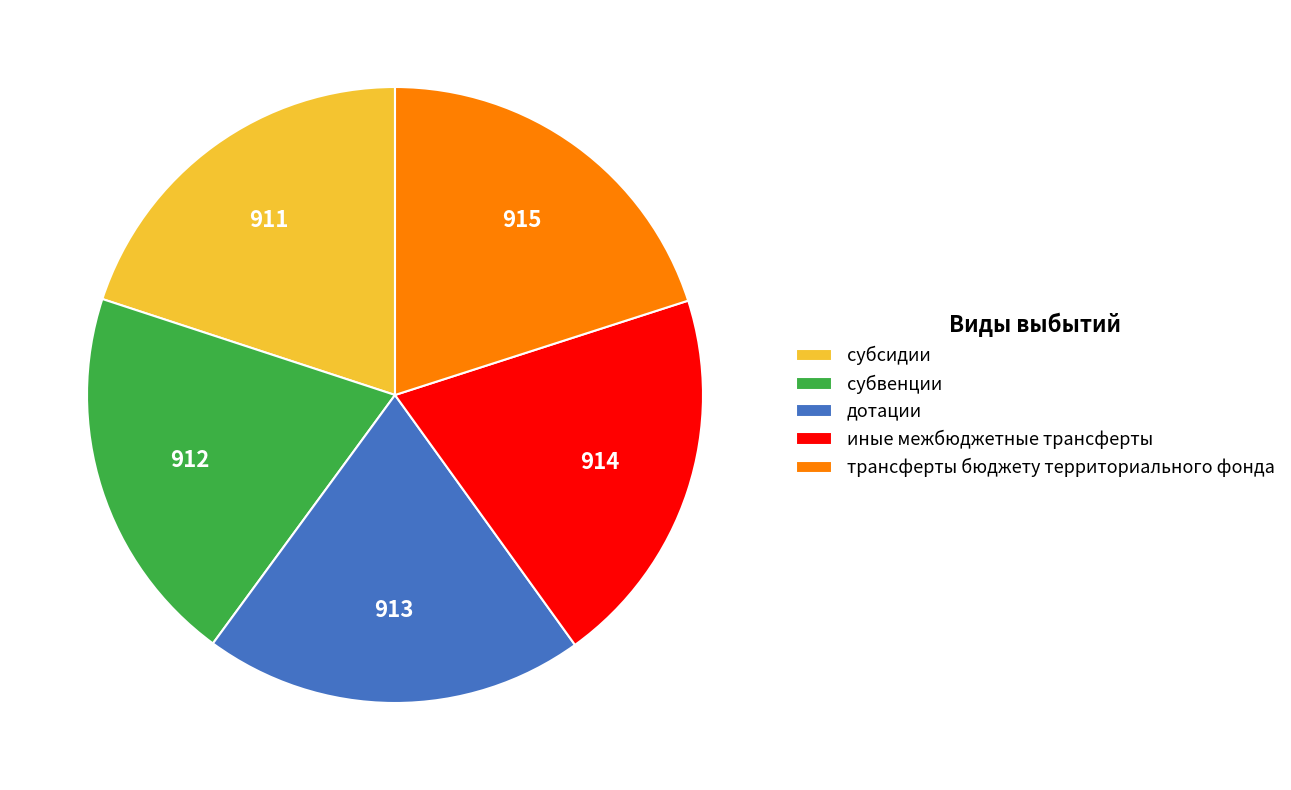

Is it true that субвенции is 7% of the pie?

False